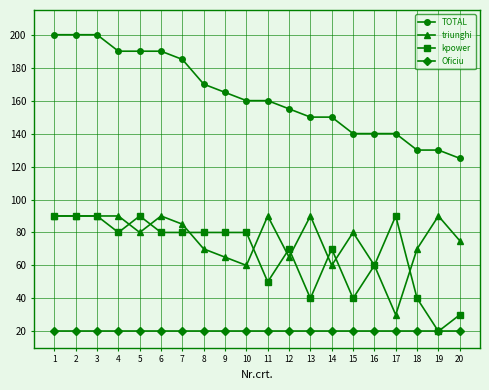

True or false: triunghi and kpower cross at least once.

True